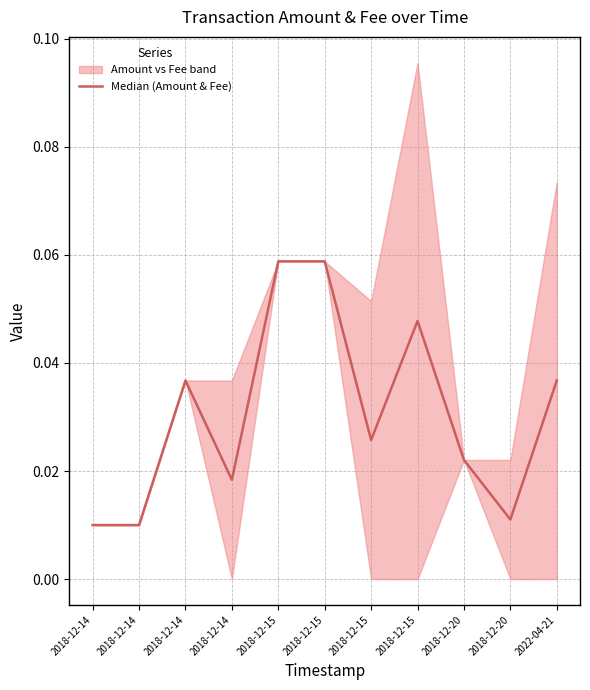

Reading left to right, extract all data points from this chart.

0.0	0.0	0.0	0.0	0.1	0.1	0.0	0.0	0.0	0.0	0.0